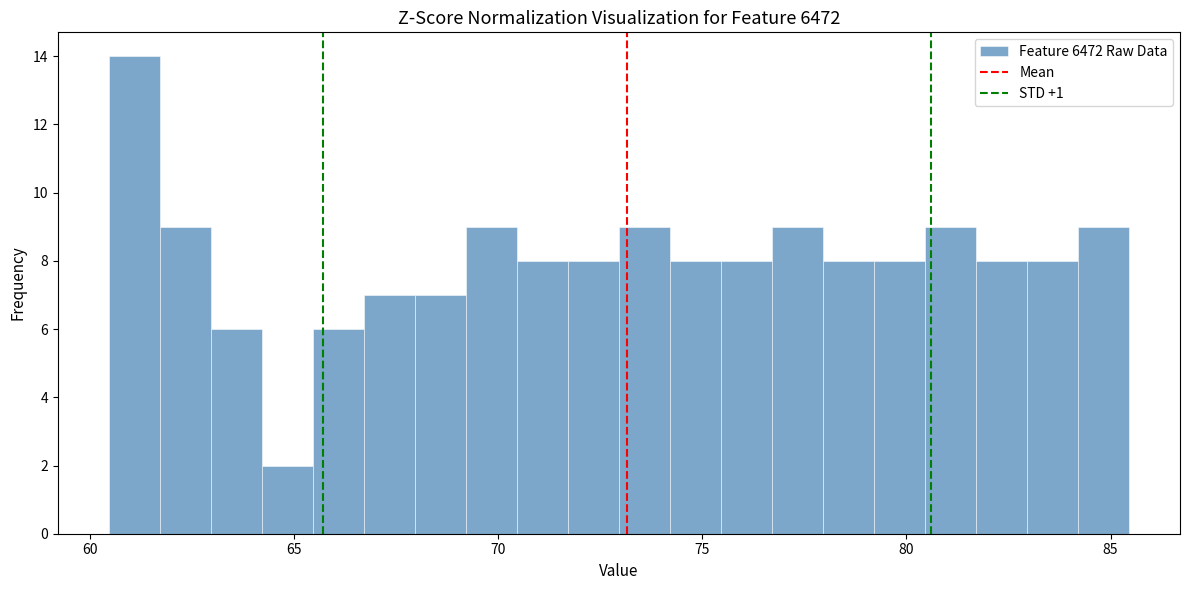

Read against the x-axis, roughly where is the centre of the tallest bar?

61.0